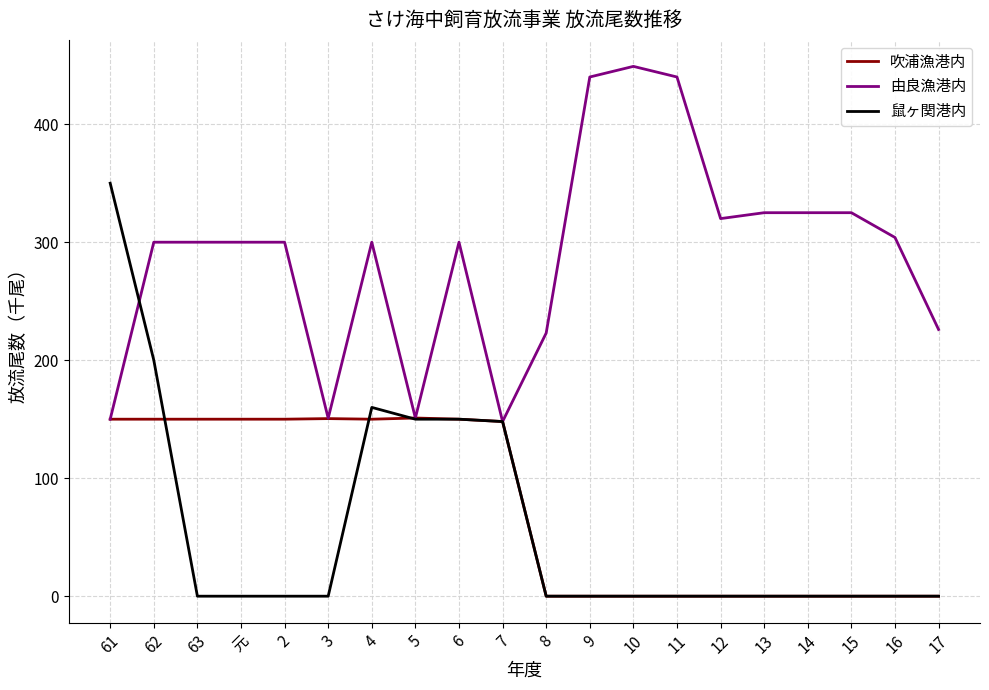

Which series changed the most between 4 and 16?

鼠ヶ関港内